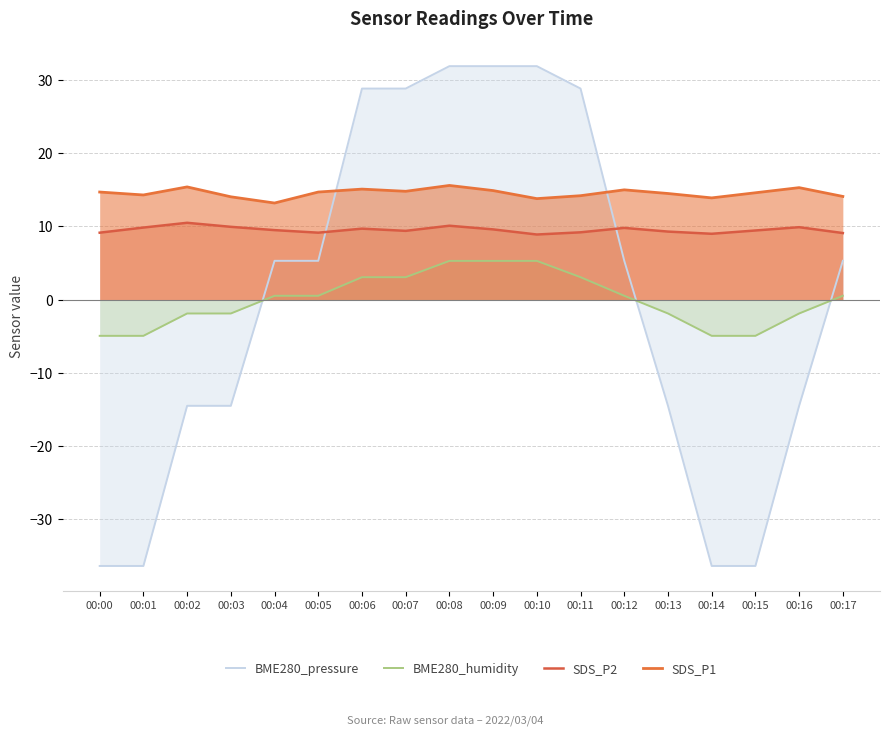

The value of SDS_P1 at 00:03 is 14.1. True or false?

True